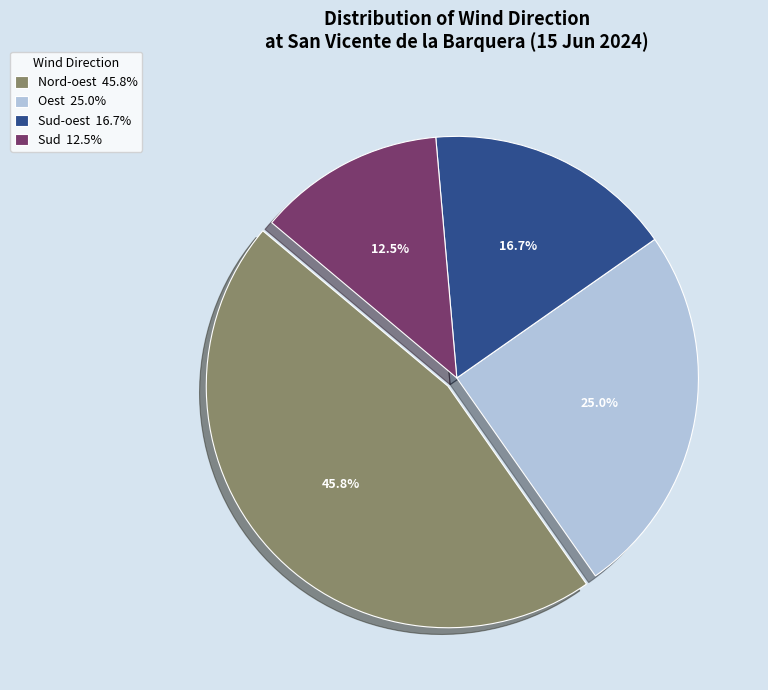

Do Oest 25.0% and Sud 12.5% together represent more than half of the pie?

No